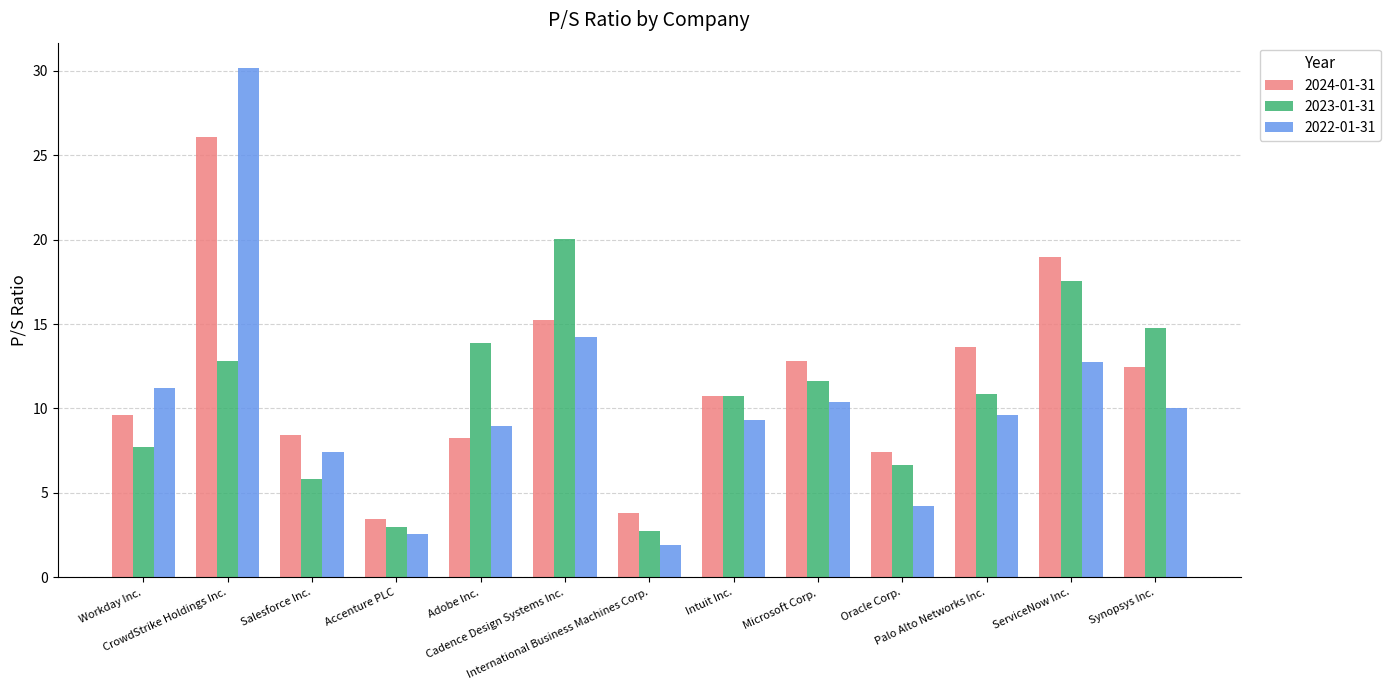

List the series in order of their peak value, lowest first.

2023-01-31, 2024-01-31, 2022-01-31